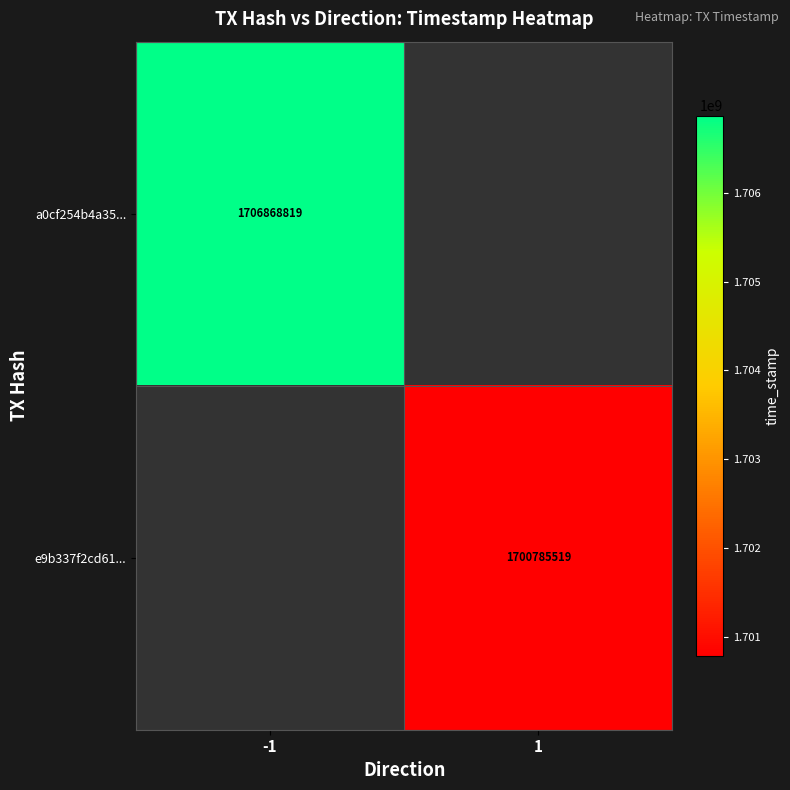

Is the value of a0cf254b4a35... at -1 greater than the value of e9b337f2cd61... at 1?

Yes